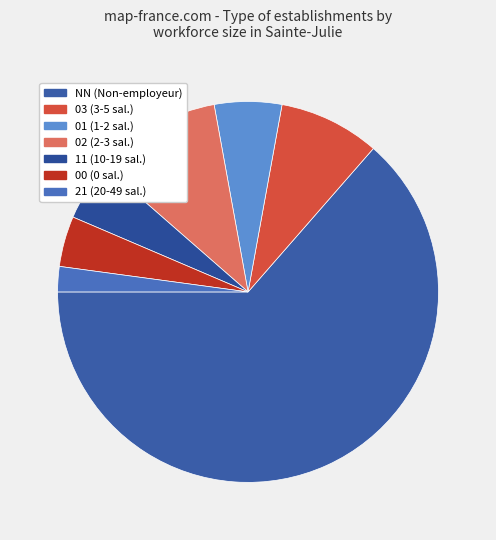

Combined, do 03 and 01 account for over 50%?

No